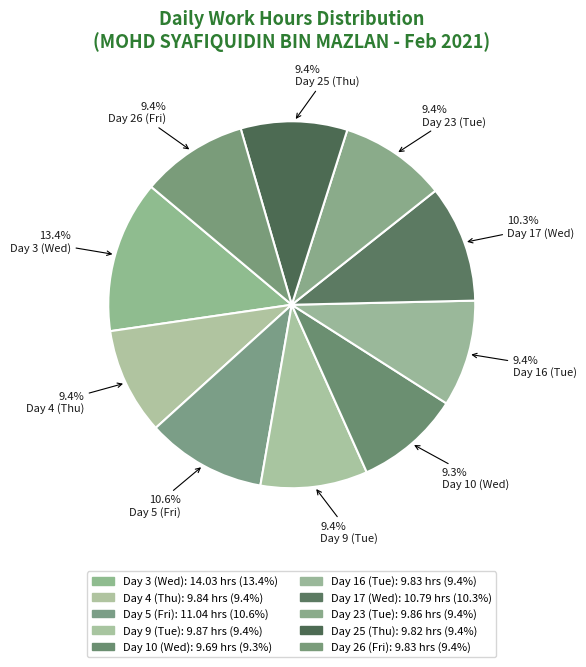

Is there a majority slice in this chart?

No